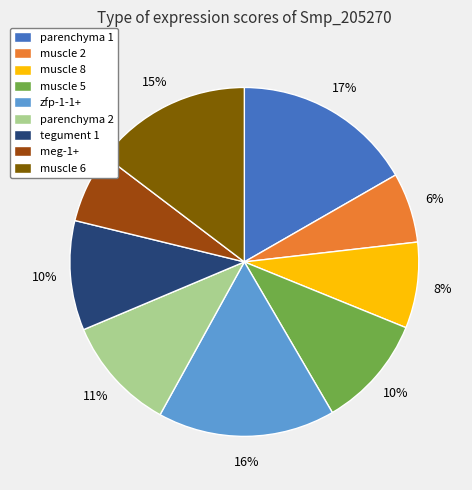

Between muscle 6 and tegument 1, which is larger?

muscle 6